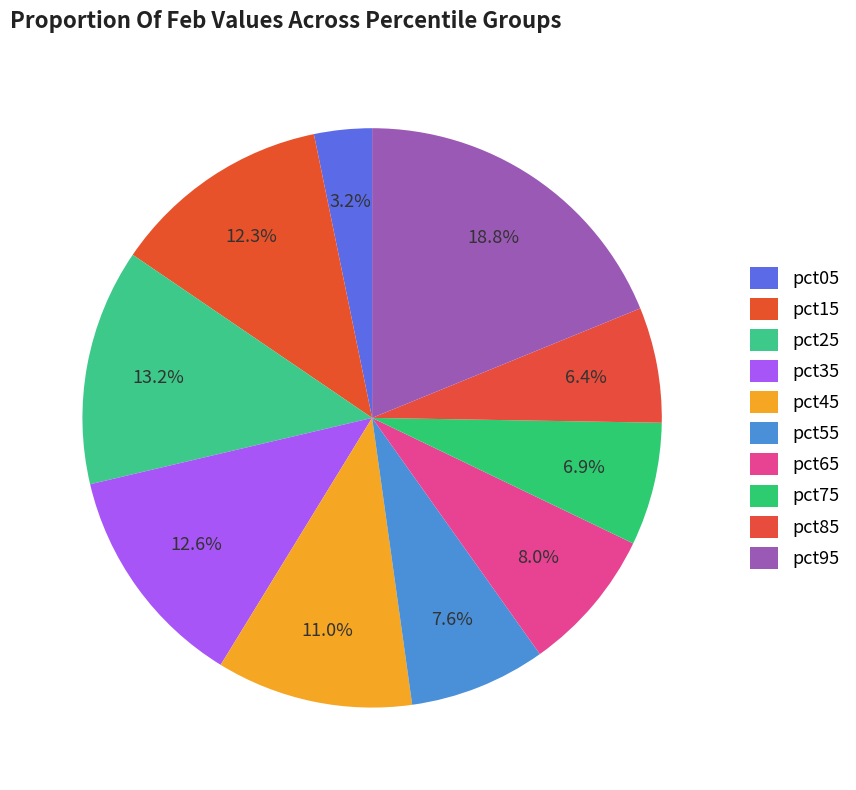

To the nearest percent, what portion does pct95 represent?

19%